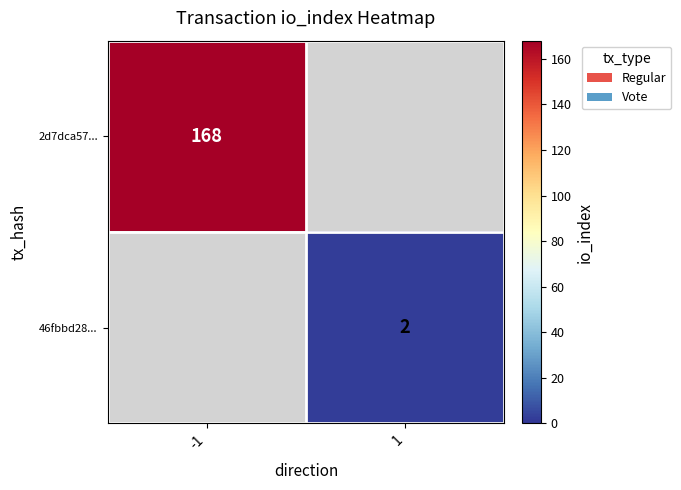

The value of 2d7dca57... at -1 is 168. True or false?

True